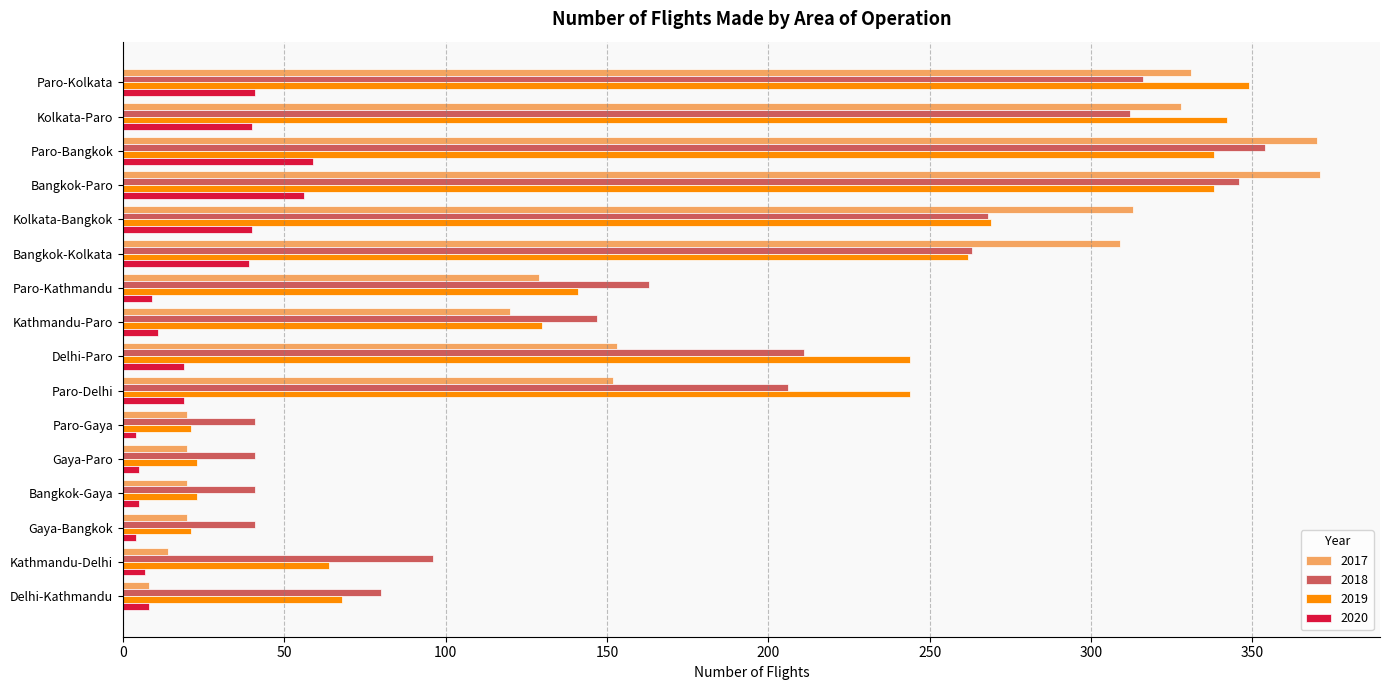

What is the total value across all series at Gaya-Bangkok?

86